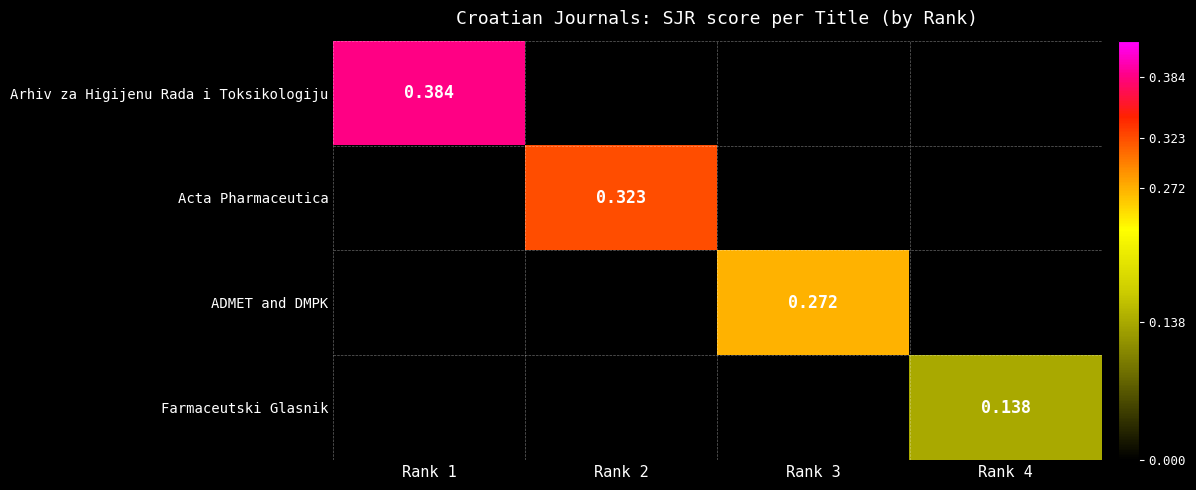

Is the value of ADMET and DMPK at Rank 3 greater than the value of Acta Pharmaceutica at Rank 2?

No